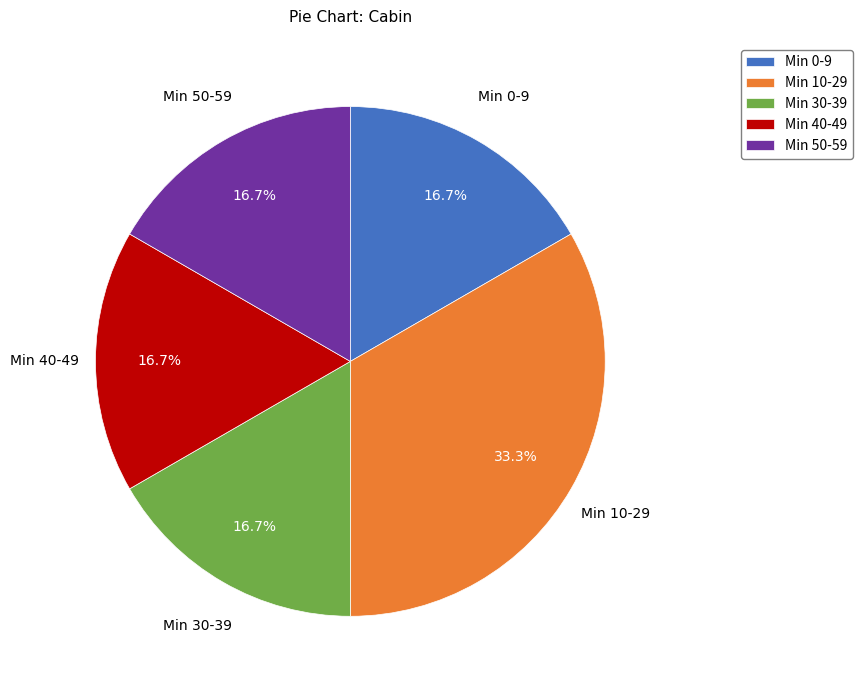

Is the sum of Min 0-9 and Min 50-59 greater than half?

No